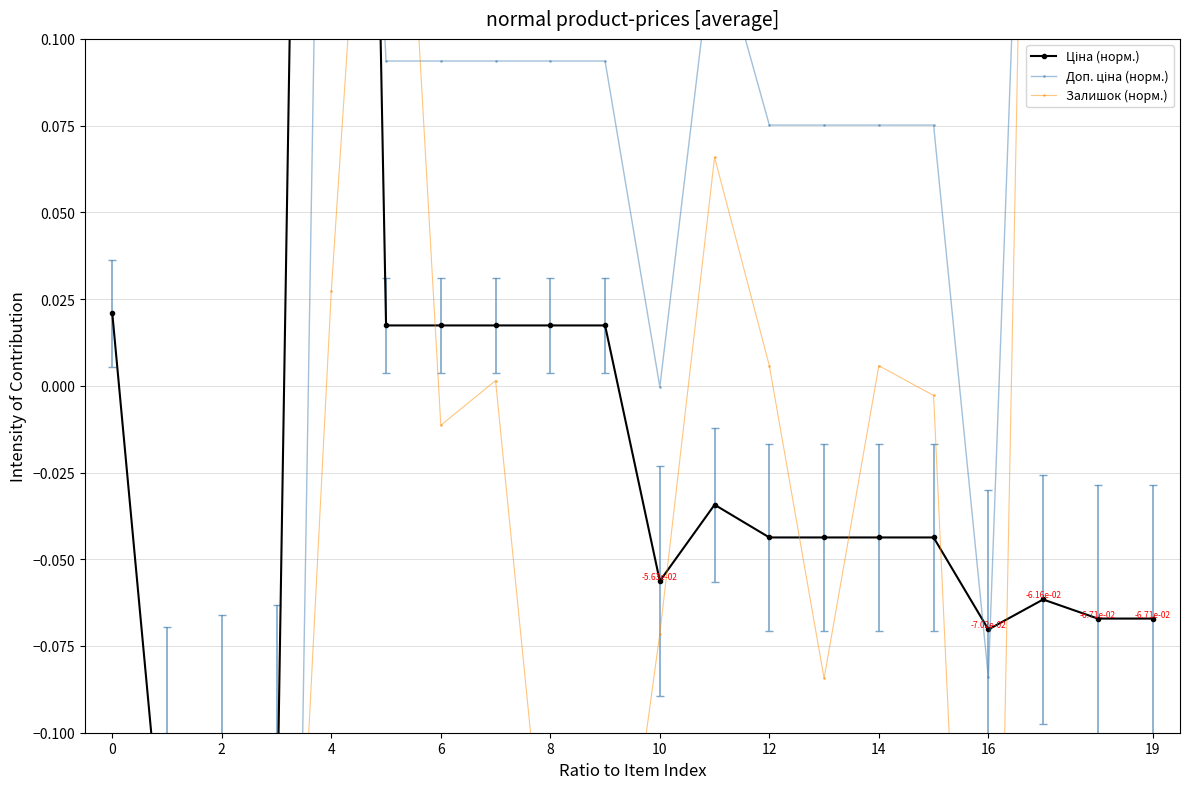

Reading left to right, extract all data points from this chart.

Ціна (норм.): 0.0	-0.1	-0.1	-0.1	0.9	0.0	0.0	0.0	0.0	0.0	-0.1	-0.0	-0.0	-0.0	-0.0	-0.0	-0.1	-0.1	-0.1	-0.1
Доп. ціна (норм.): -0.4	-0.6	-0.6	-0.6	0.4	0.1	0.1	0.1	0.1	0.1	-0.0	0.1	0.1	0.1	0.1	0.1	-0.1	0.3	0.3	0.3
Залишок (норм.): -0.2	-0.3	-0.3	-0.3	0.0	0.3	-0.0	0.0	-0.2	-0.2	-0.1	0.1	0.0	-0.1	0.0	-0.0	-0.3	0.5	0.7	0.6